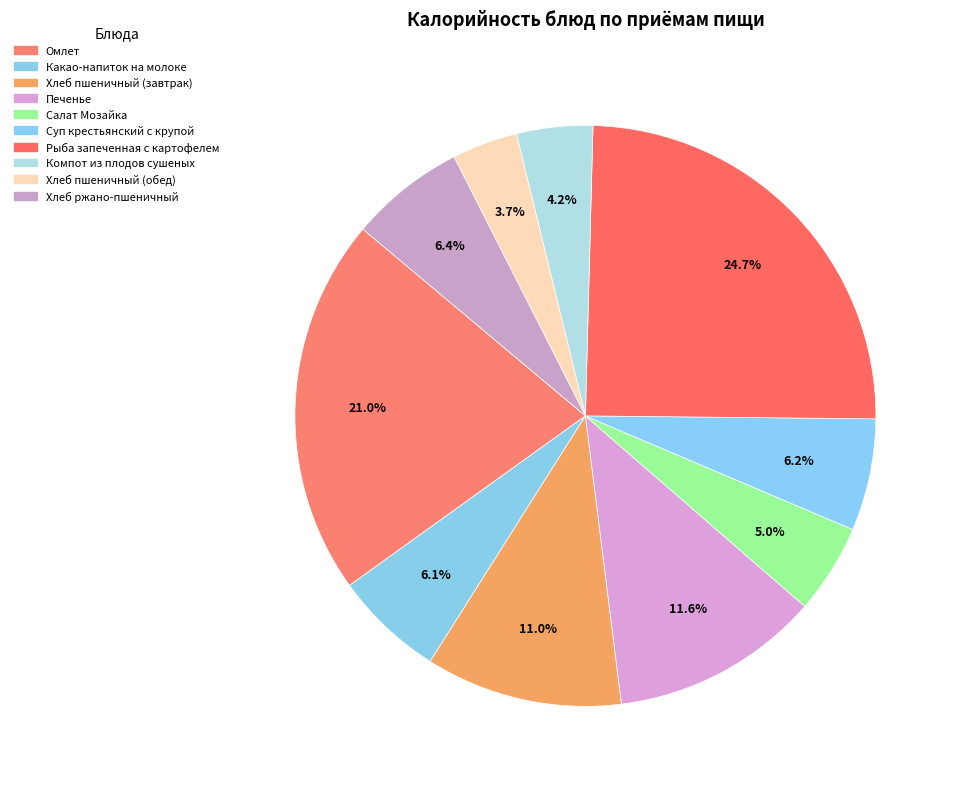

Approximately how many times larger is the value at Хлеб ржано-пшеничный compared to Компот из плодов сушеных?

1.5